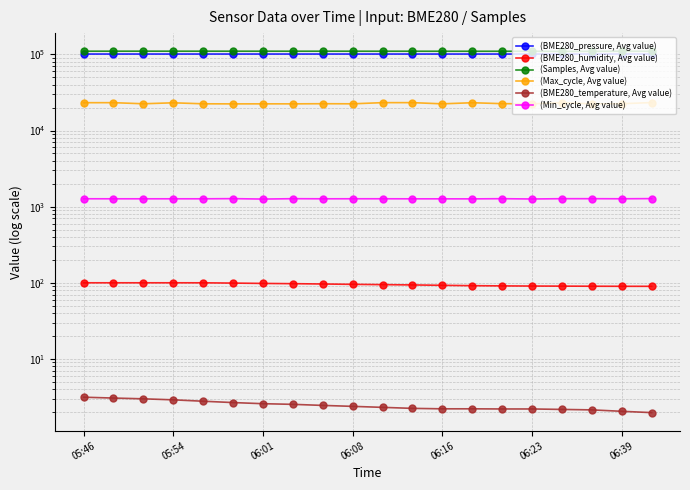

What is the highest value of the (BME280_temperature, Avg value) series?

3.1